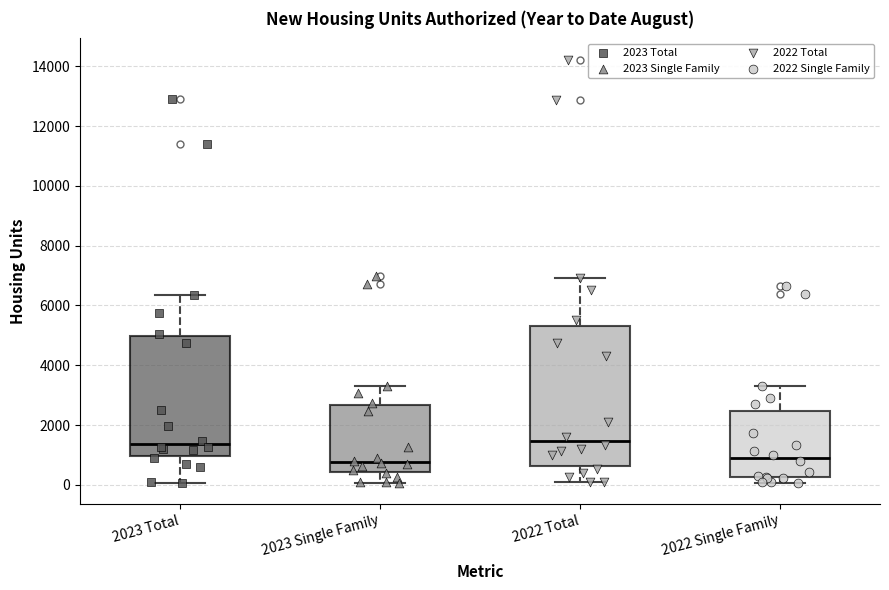

Reading left to right, transcribe this box plot: for each box, give where its median line is, the range the box spans, and where its two whiskers end, as read against the y-axis. The values are not printed on the chart, so give them approximately, as read against the axis.

2023 Total: median 1400, box 1000 to 5000, whiskers 0 to 6400
2023 Single Family: median 800, box 400 to 2600, whiskers 0 to 3400
2022 Total: median 1400, box 600 to 5400, whiskers 200 to 7000
2022 Single Family: median 800, box 200 to 2400, whiskers 0 to 3400